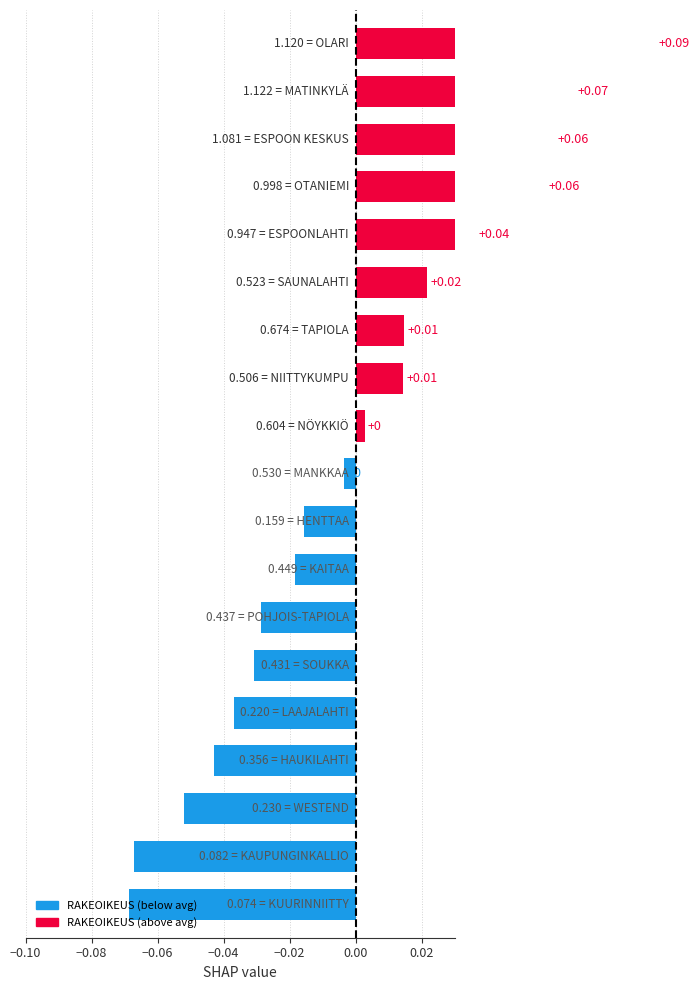

Where does the data first go above 0?

10